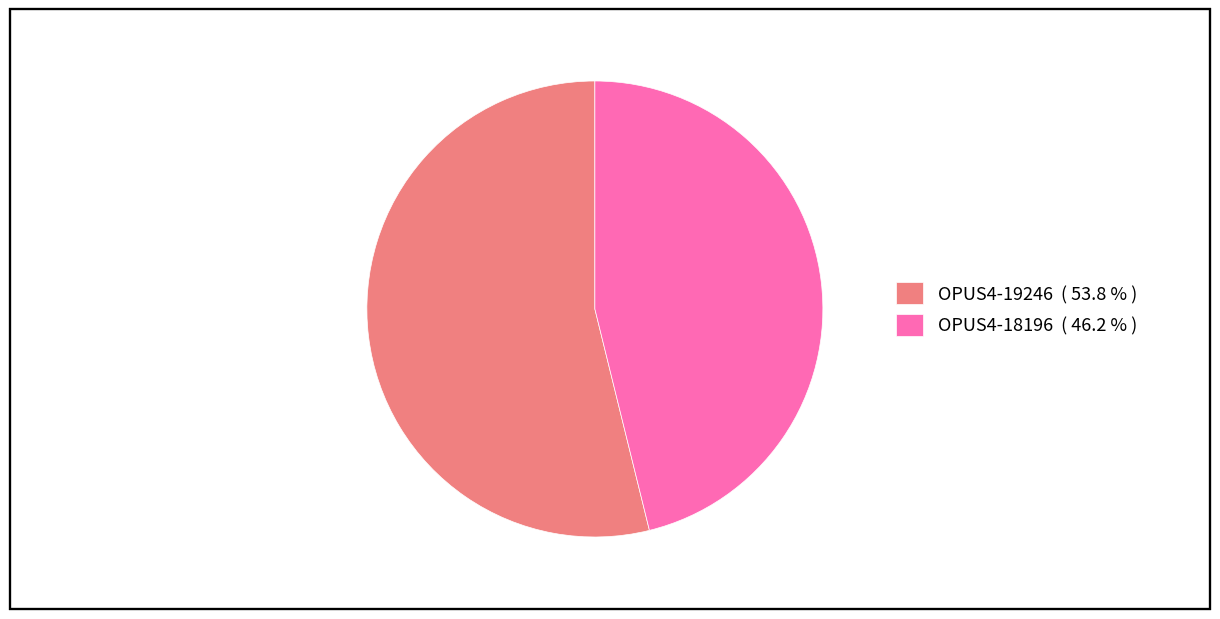

Does OPUS4-19246 ( 53.8 % ) represent more than half of the total?

Yes